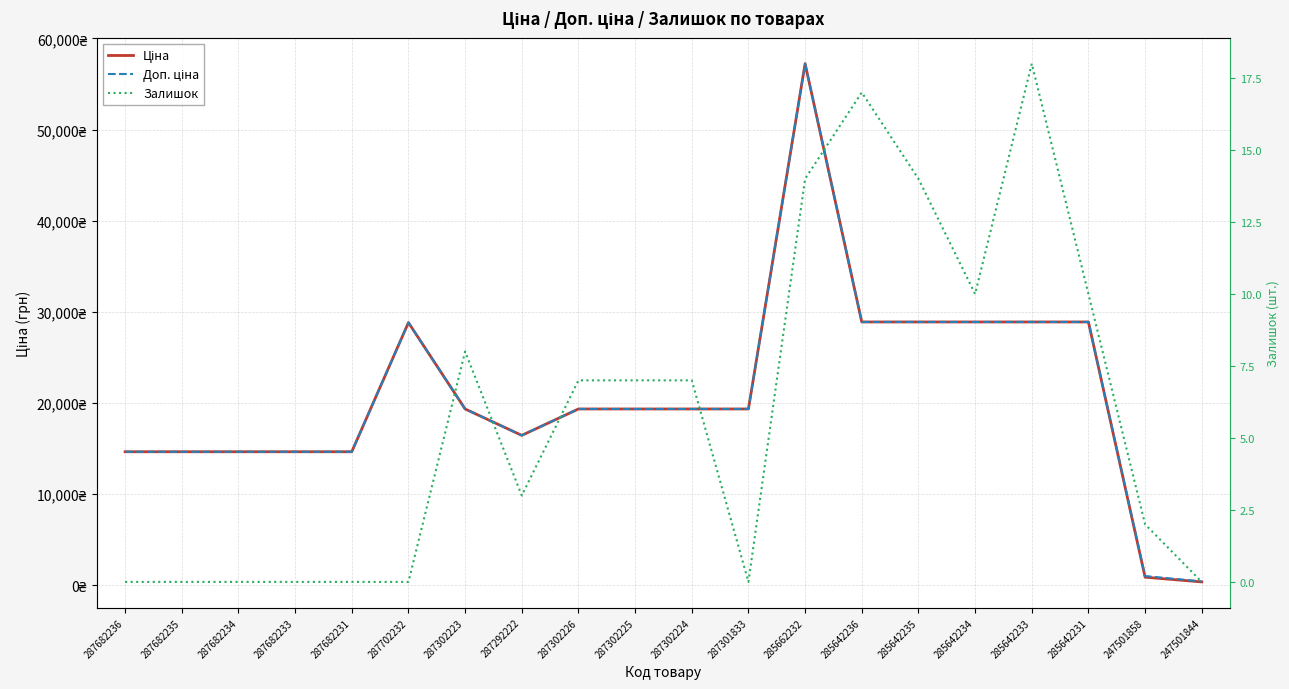

What is the difference between the second highest and minimum values in the Залишок series?

17.0